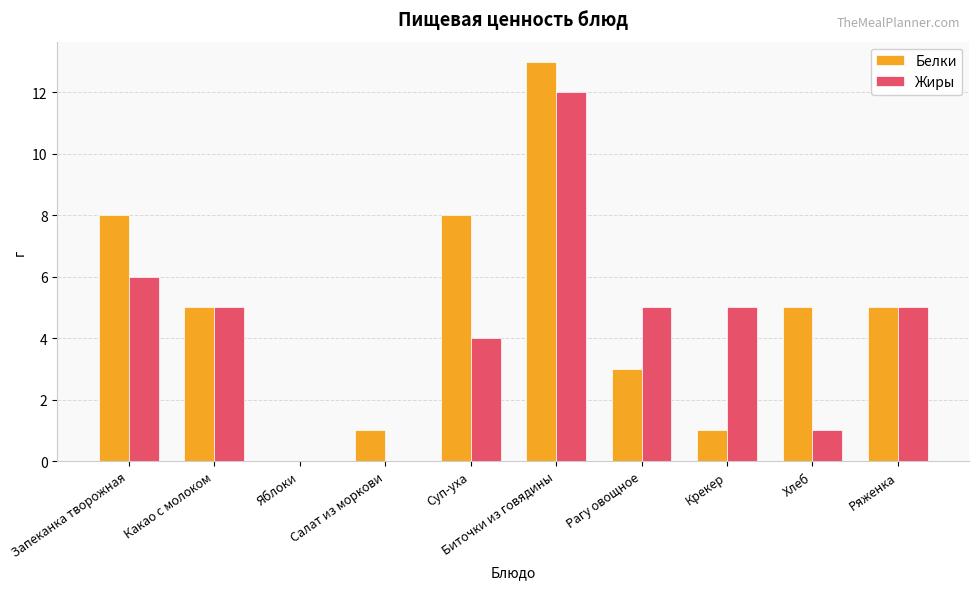

Which category has the highest value in the Жиры series?

Биточки из говядины